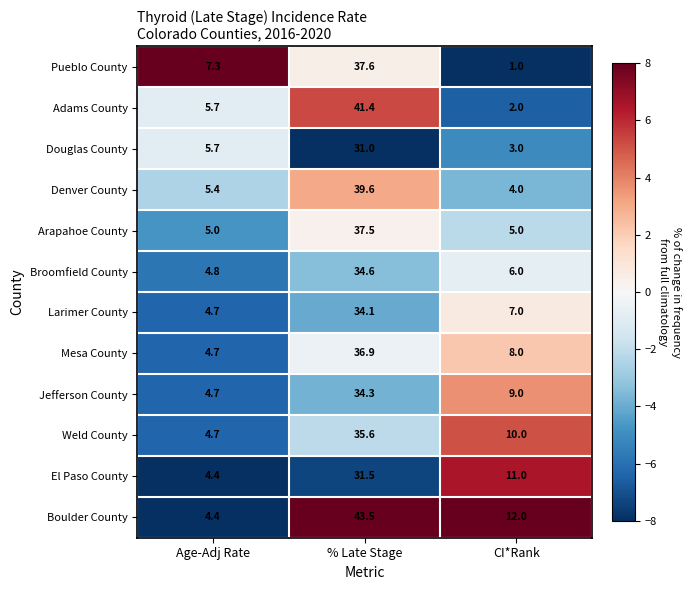

Which series changed the most between Age-Adj Rate and % Late Stage?

Boulder County